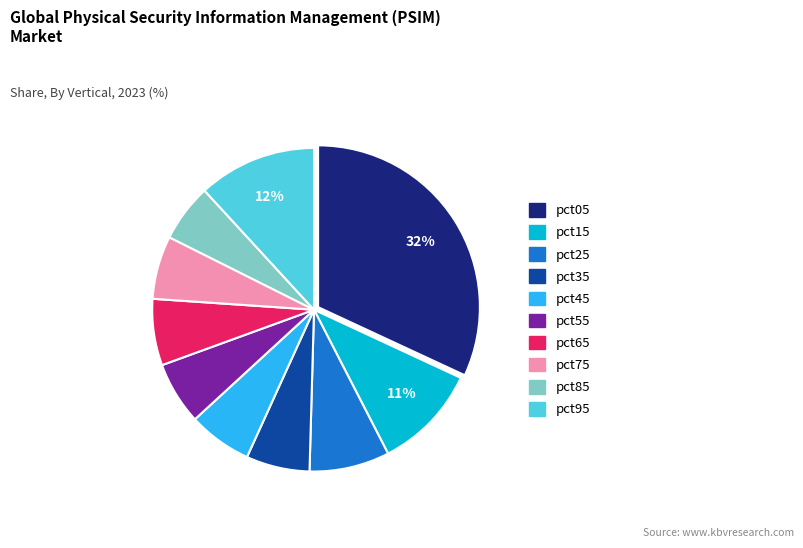

Which has a higher value, pct85 or pct15?

pct15